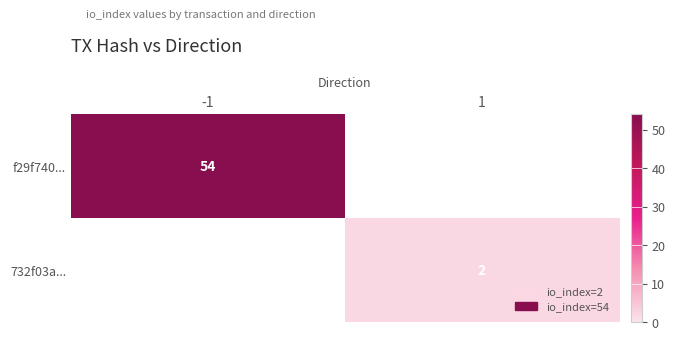

Is it true that f29f740... equals 27 at -1?

False